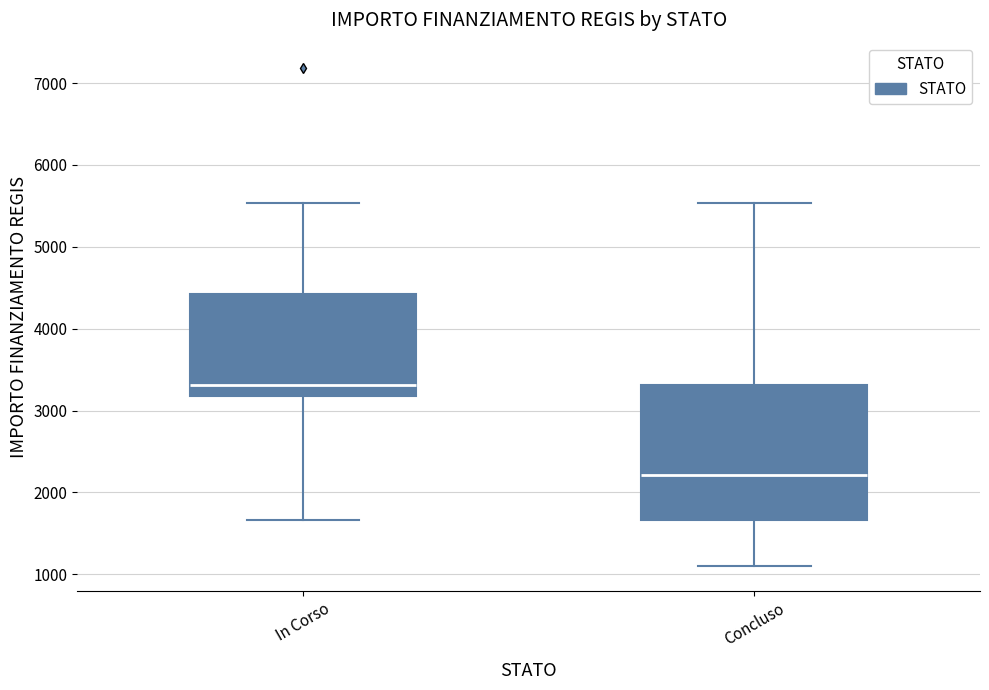

Where is the upper edge of the box for In Corso on the y-axis? The values are not printed on the chart, so give them approximately, as read against the axis.

4400